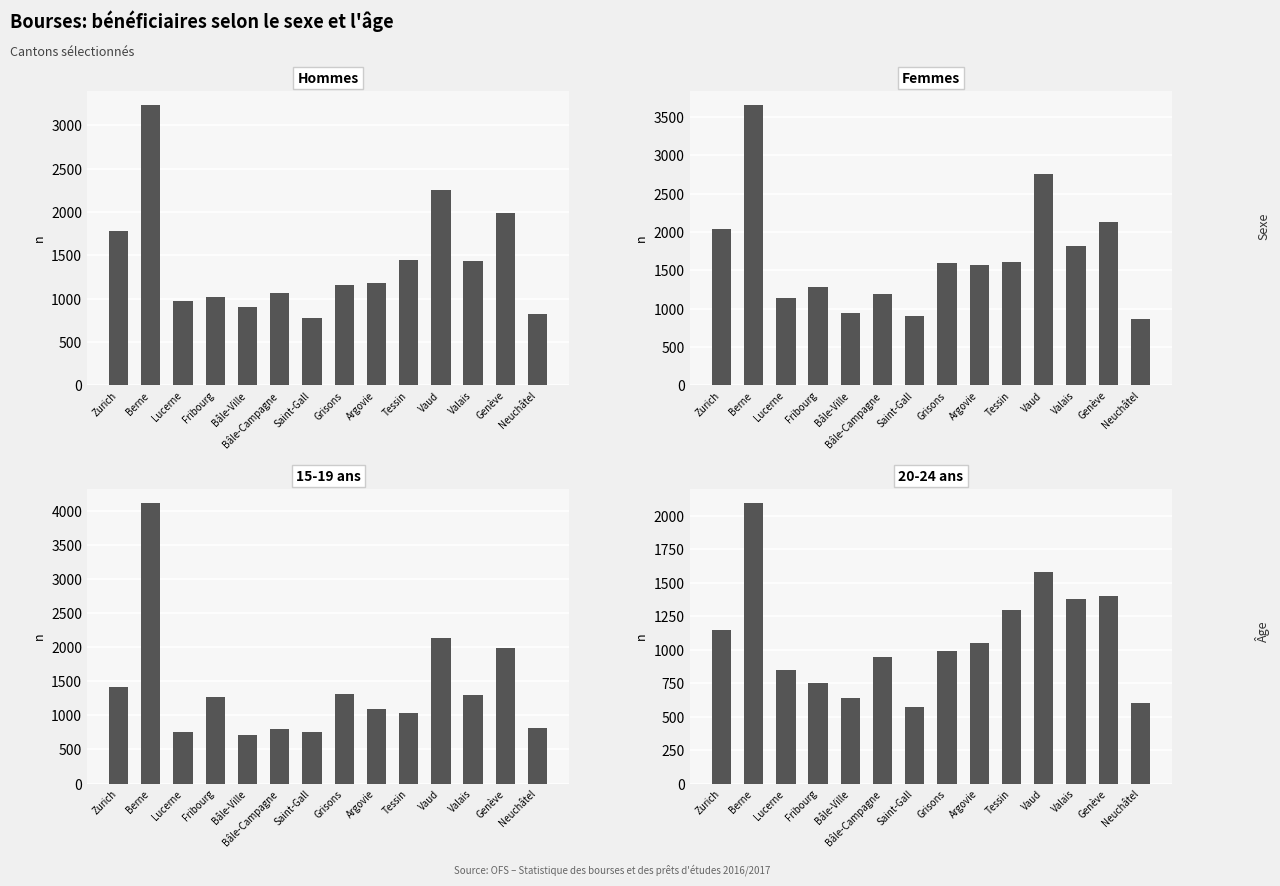

Reading left to right, what are all the values shown in this chart?

Hommes: 1785	3239	977	1024	908	1069	782	1161	1181	1448	2258	1429	1985	822
Femmes: 2040	3660	1135	1276	949	1193	900	1590	1564	1608	2749	1818	2126	870
15-19 ans: 1413	4119	761	1266	715	796	759	1318	1094	1028	2132	1292	1994	815
20-24 ans: 1149	2099	850	751	639	947	573	990	1047	1295	1580	1376	1403	603